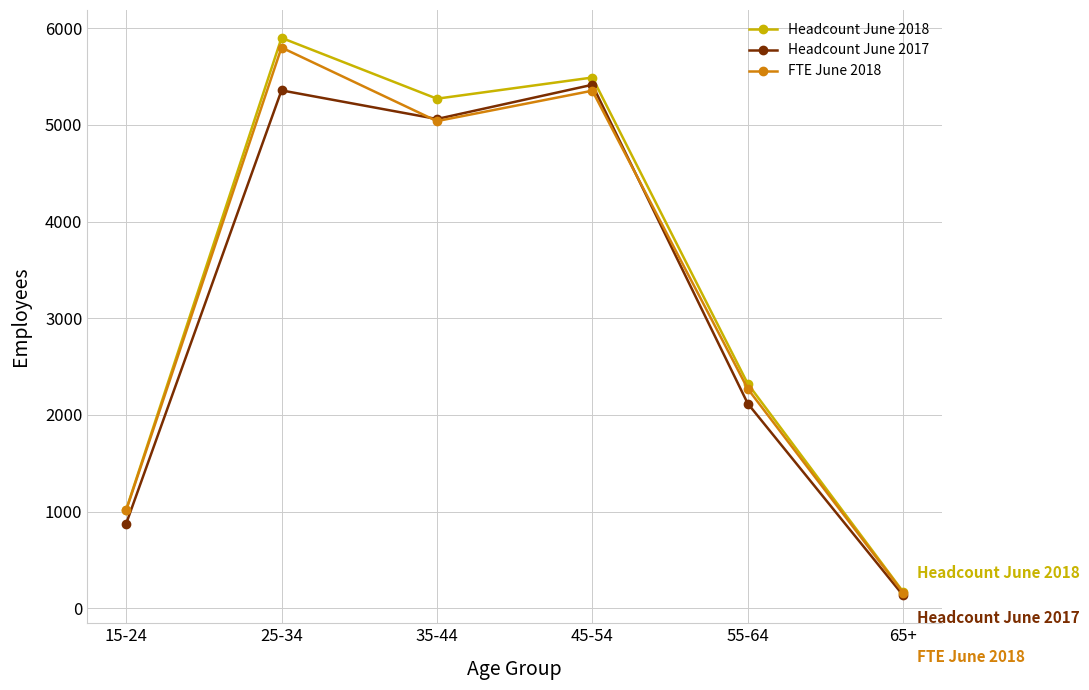

What is the total value across all series at 15-24?

2905.4